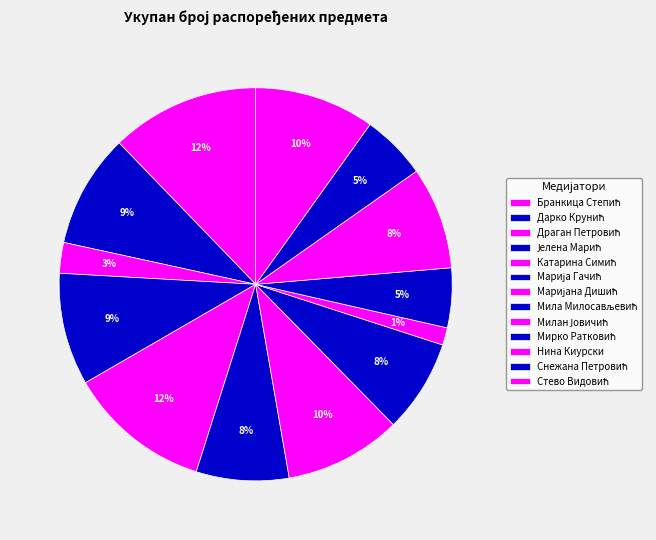

Count the number of slices in the pie.

13